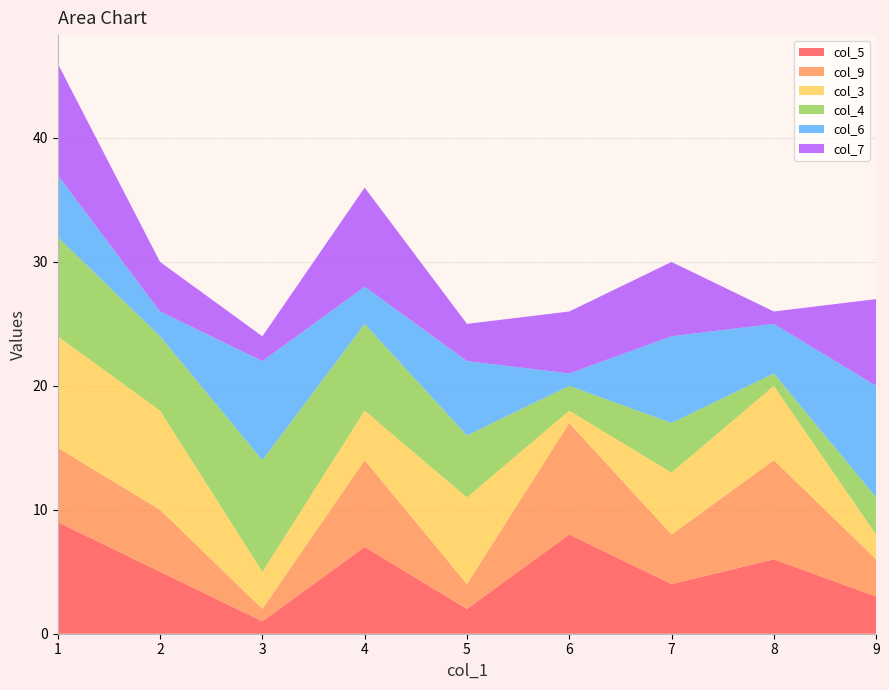

Reading left to right, extract all data points from this chart.

col_5: 9	5	1	7	2	8	4	6	3
col_9: 6	5	1	7	2	9	4	8	3
col_3: 9	8	3	4	7	1	5	6	2
col_4: 8	6	9	7	5	2	4	1	3
col_6: 5	2	8	3	6	1	7	4	9
col_7: 9	4	2	8	3	5	6	1	7